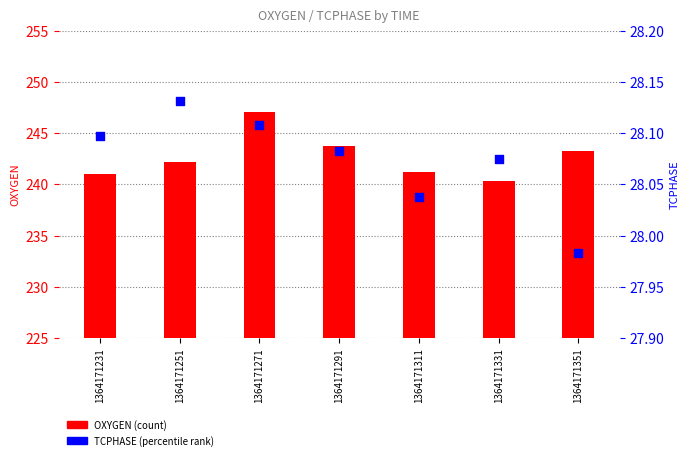

Which series has the largest Y range (max minus min)?

OXYGEN